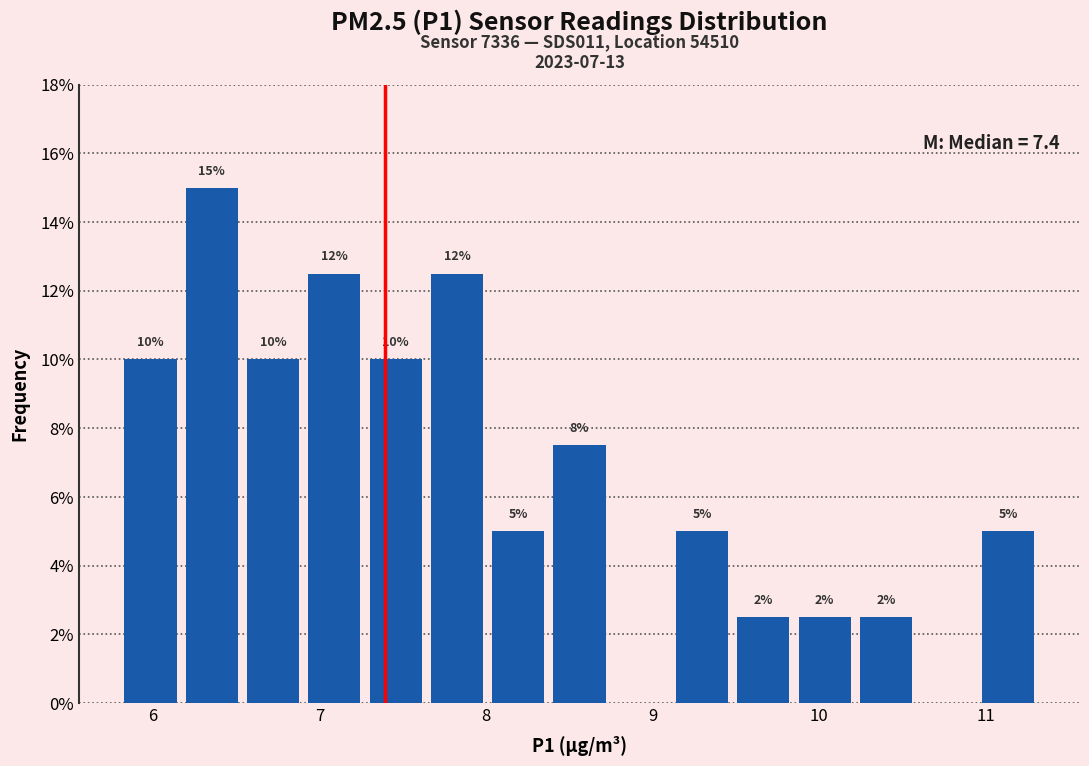

Read against the x-axis, roughly where is the centre of the tallest bar?

6.4